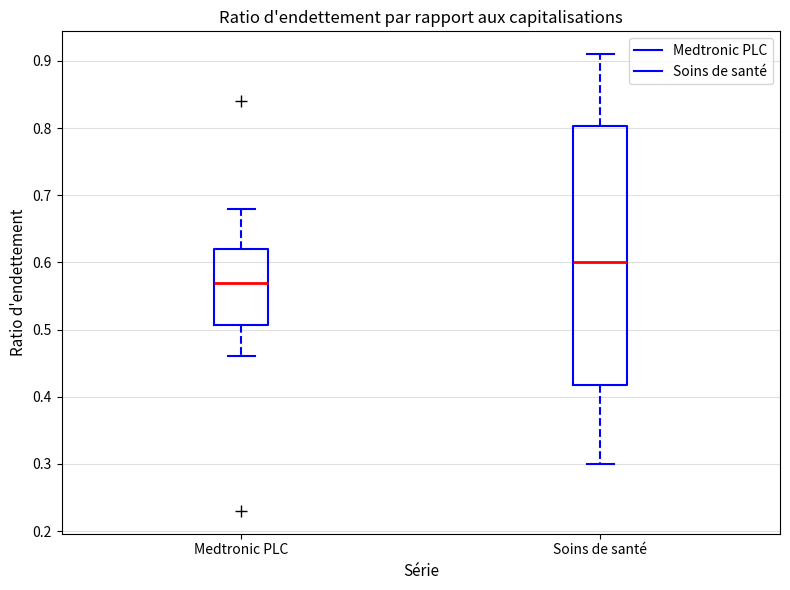

Reading left to right, read every box against the y-axis: the position of its median line, the range the box covers, and the ends of its whiskers. The values are not printed on the chart, so give them approximately, as read against the axis.

Medtronic PLC: median 0.57, box 0.51 to 0.62, whiskers 0.46 to 0.68
Soins de santé: median 0.60, box 0.42 to 0.80, whiskers 0.30 to 0.91